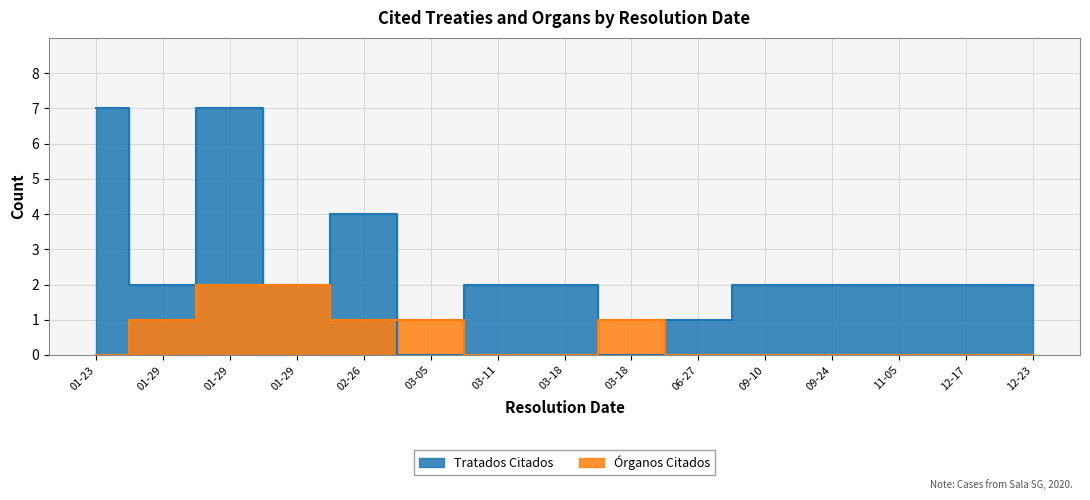

Reading left to right, extract all data points from this chart.

Tratados Citados: 7	2	7	2	4	0	2	2	0	1	2	2	2	2	2
Órganos Citados: 0	1	2	2	1	1	0	0	1	0	0	0	0	0	0